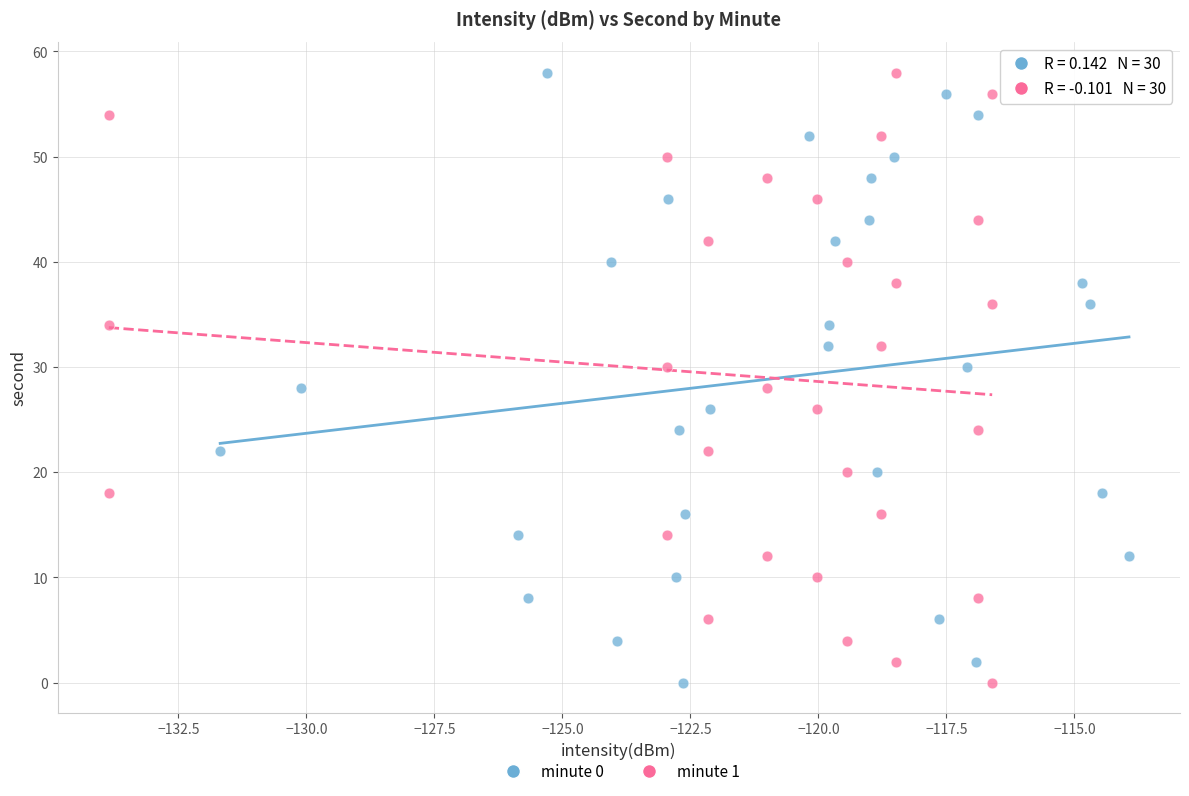

What are all the series names shown in the legend?

minute 0, minute 1